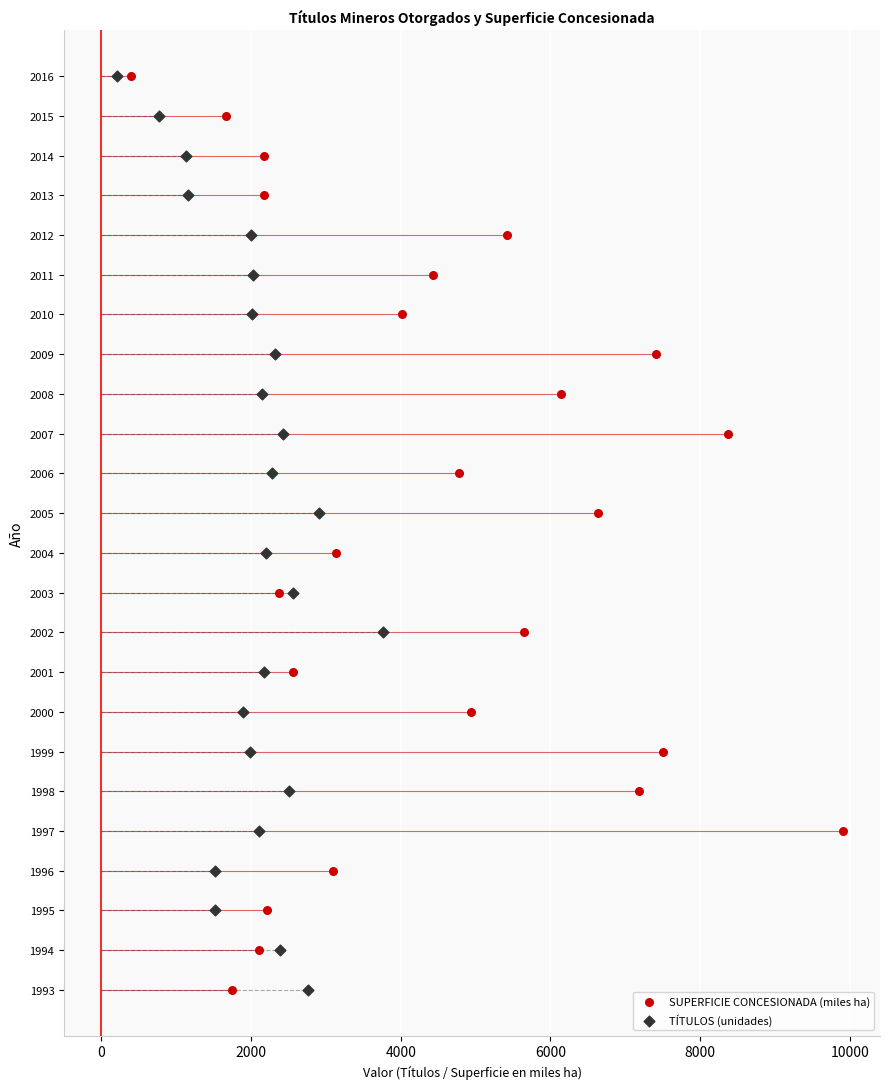

Which series reaches the maximum Y coordinate?

SUPERFICIE CONCESIONADA (miles ha)